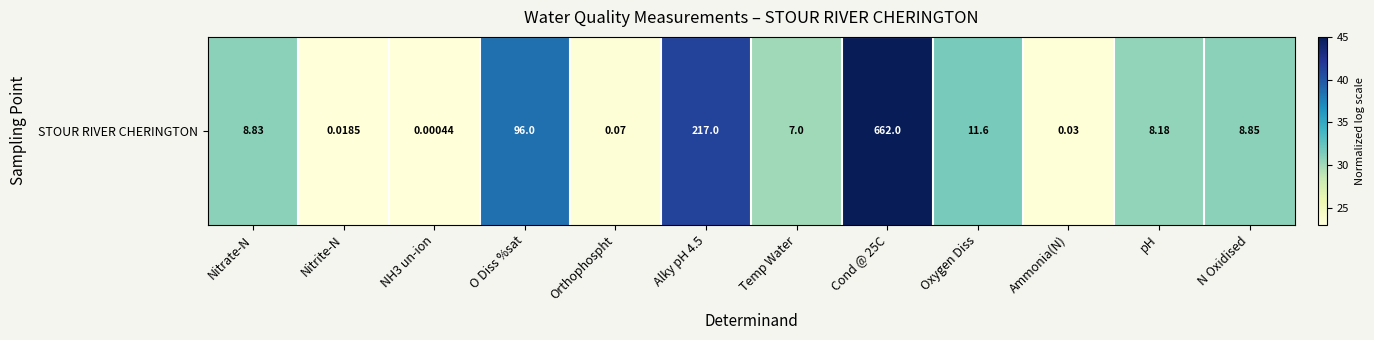

Rank the categories by value from lowest to highest.

NH3 un-ion, Nitrite-N, Ammonia(N), Orthophospht, Temp Water, pH, Nitrate-N, N Oxidised, Oxygen Diss, O Diss %sat, Alky pH 4.5, Cond @ 25C